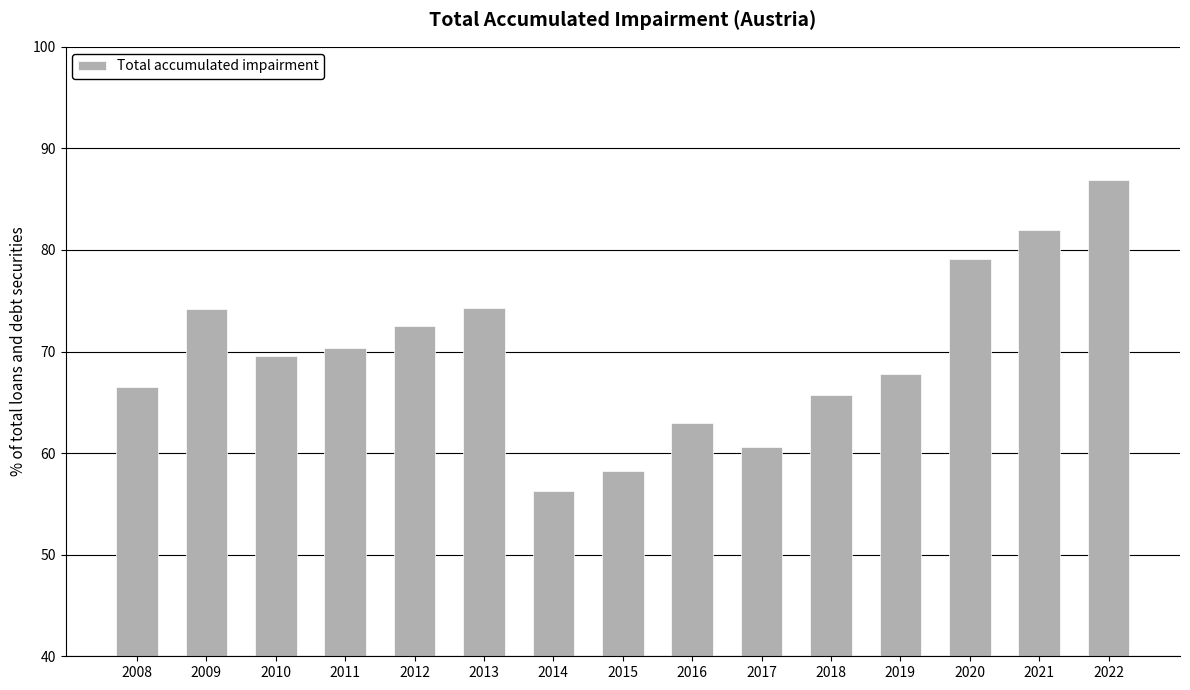

What is the value of the 9th bar from the left?

63.0